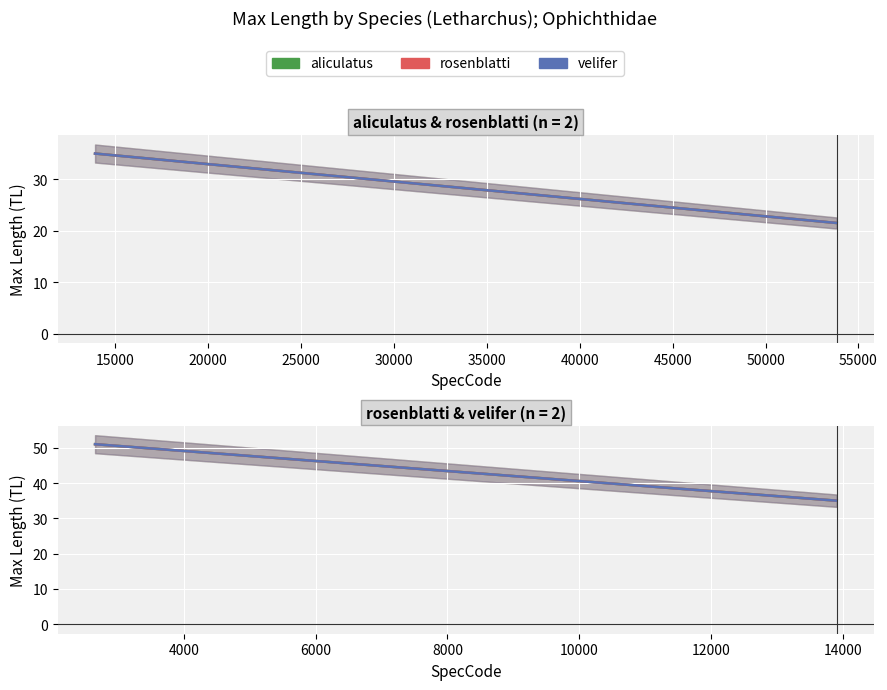

How many lines are shown in the chart?

3